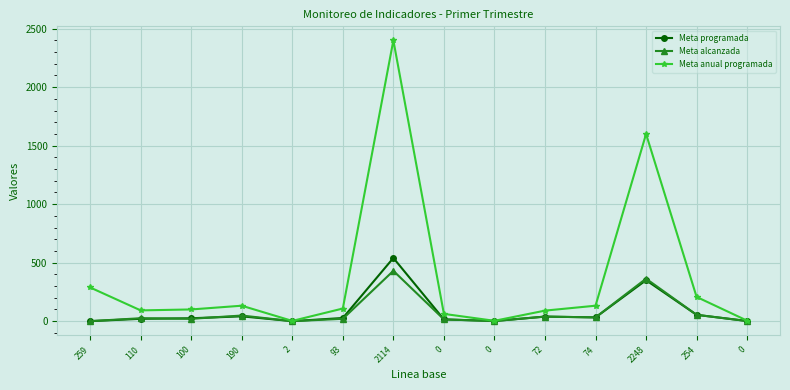

List the series in order of their peak value, lowest first.

Meta alcanzada, Meta programada, Meta anual programada